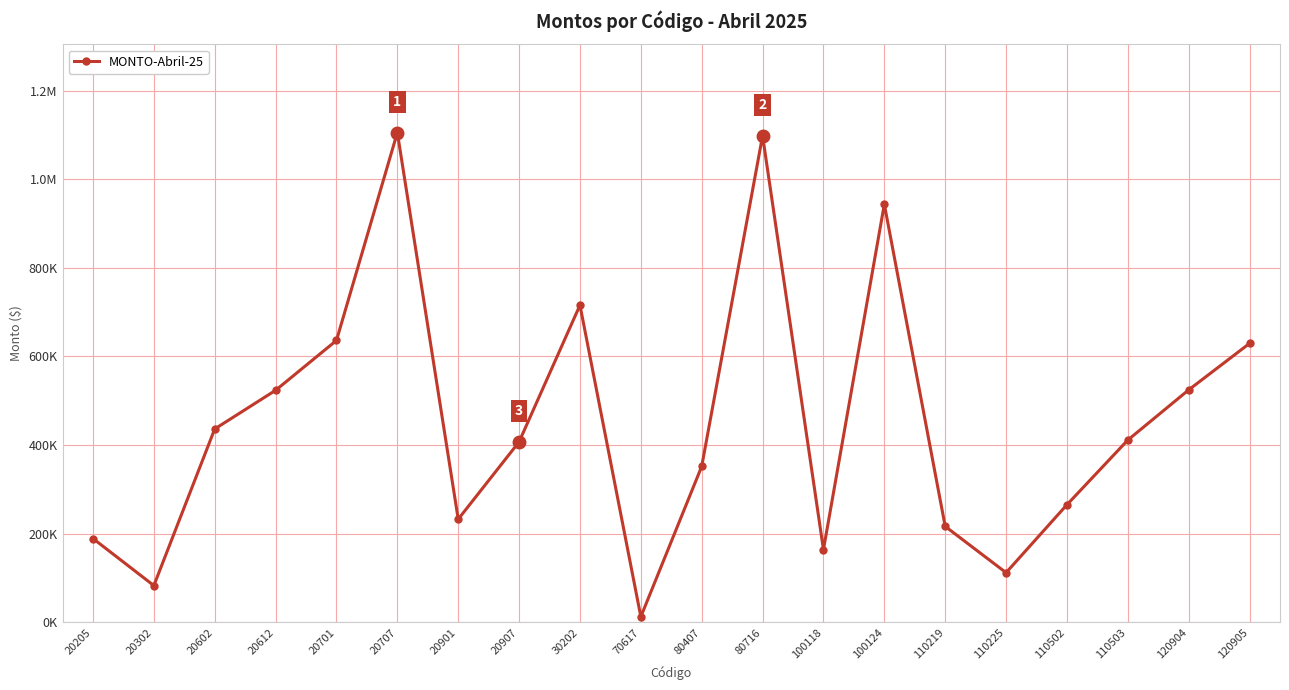

Is this an area chart (filled region under the line)?

No